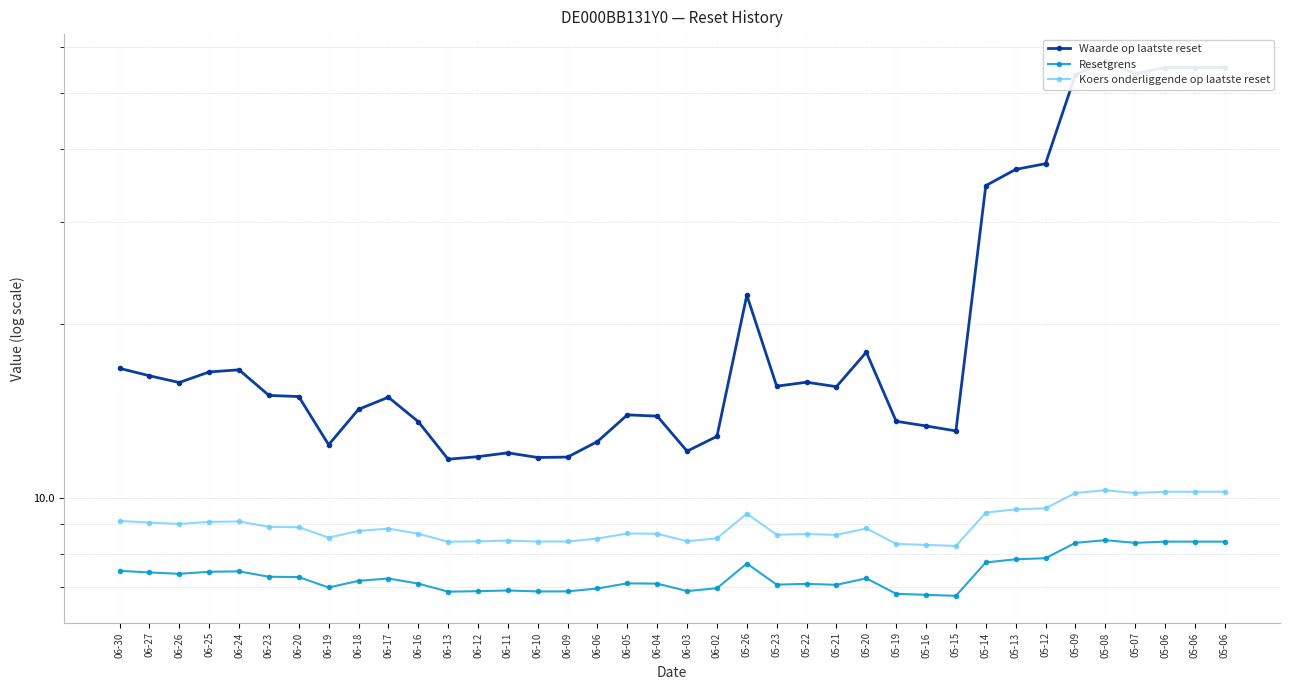

Which series changed the most between 06-16 and 05-22?

Waarde op laatste reset